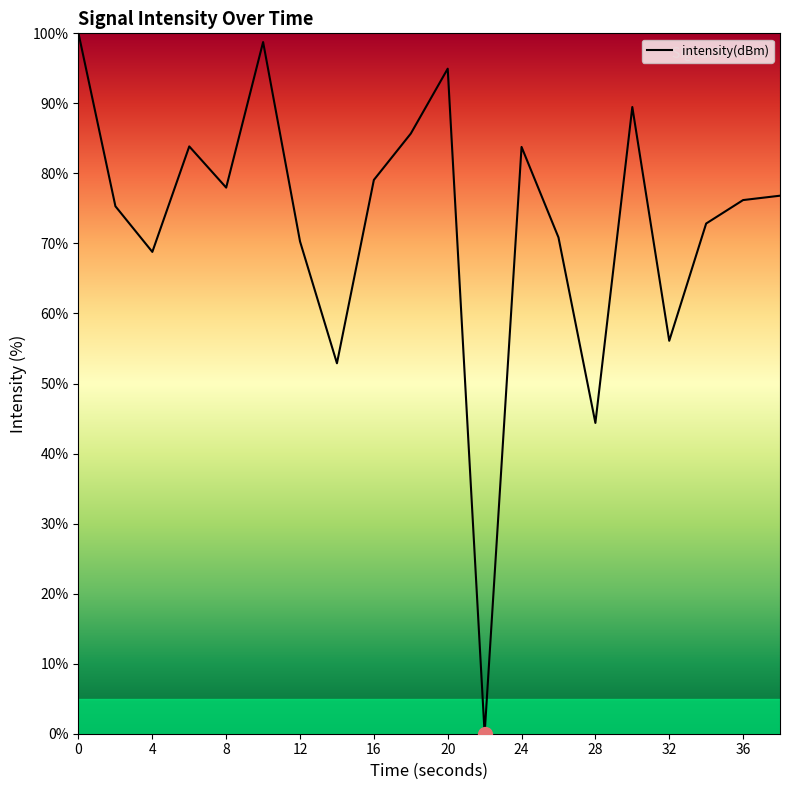

What is the difference between the maximum and minimum values?

100.0